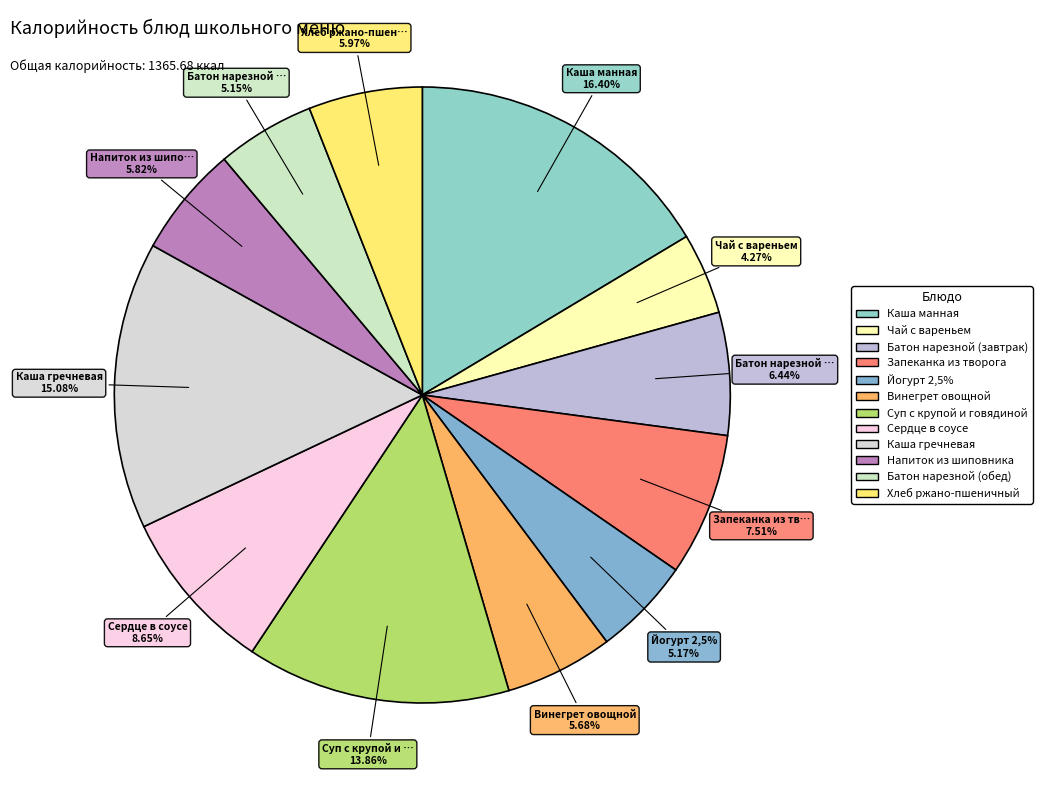

Count the number of slices in the pie.

12